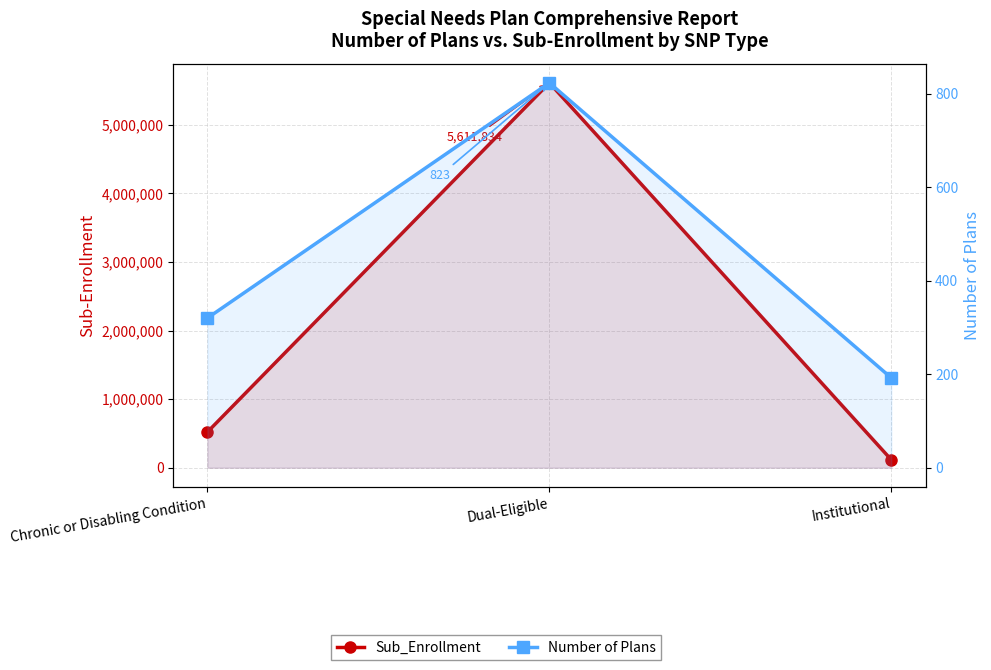

Read the Sub_Enrollment value at Dual-Eligible.

5611834